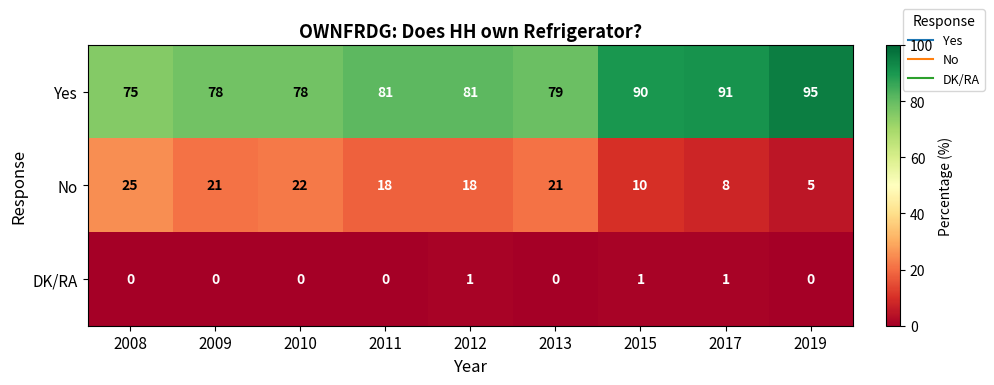

At which category is the sum across all series the highest?

2015